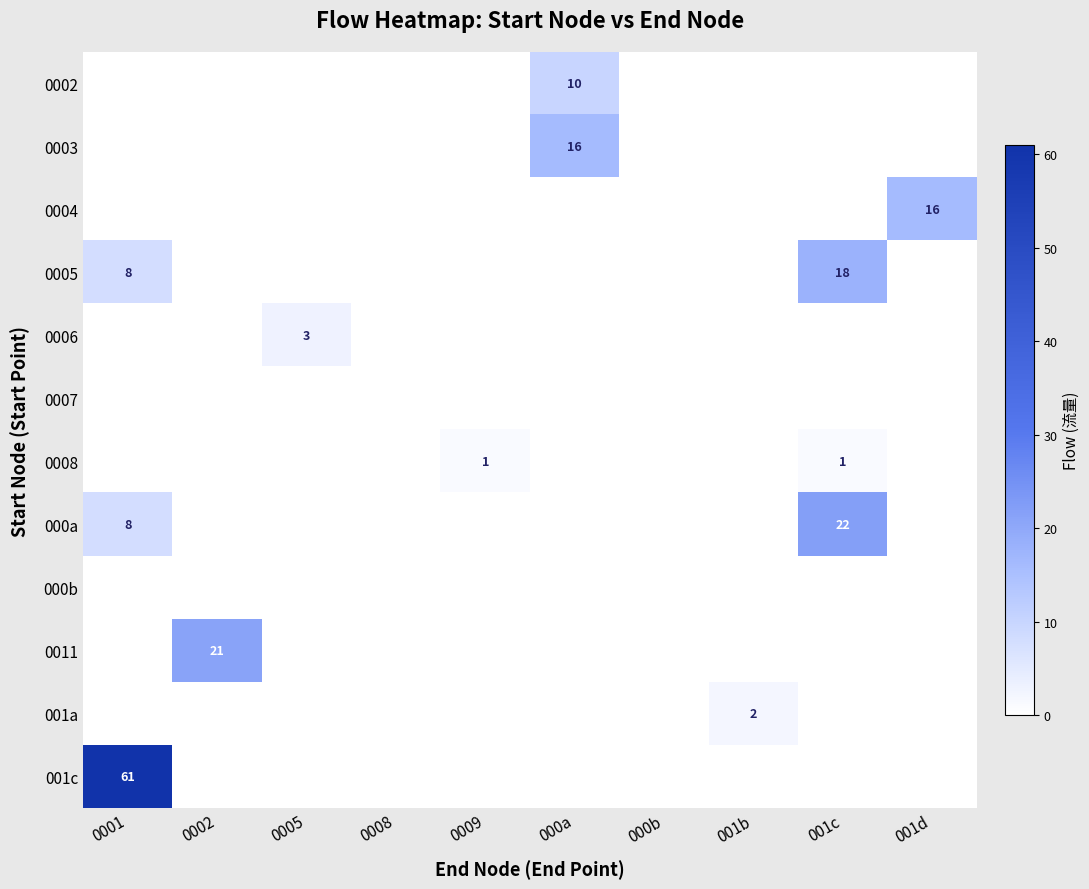

True or false: 0004 has a value of 6 at 001d.

False